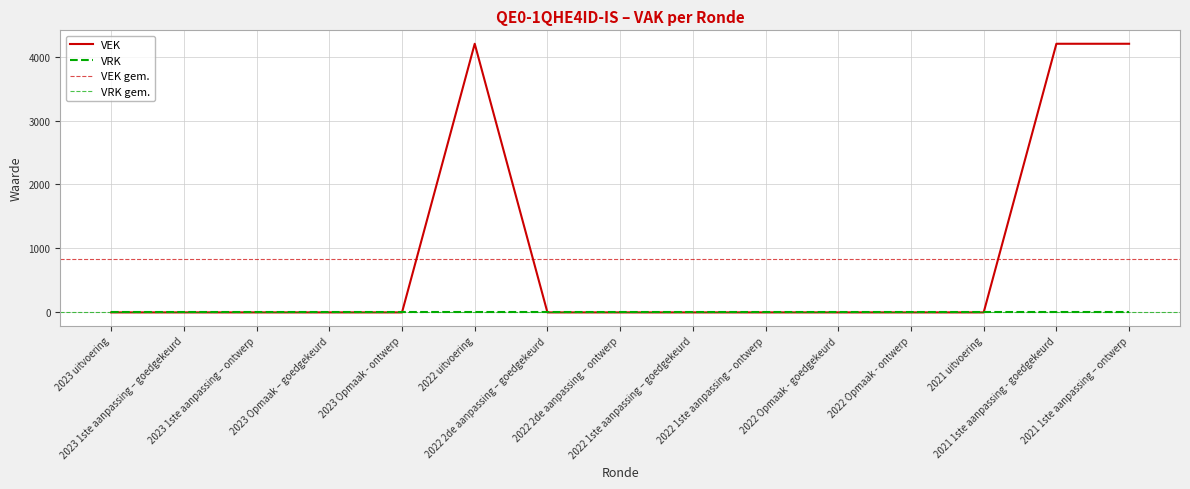

Reading left to right, extract all data points from this chart.

2023 uitvoering=0	2023 1ste aanpassing – goedgekeurd=0	2023 1ste aanpassing – ontwerp=0	2023 Opmaak – goedgekeurd=0	2023 Opmaak - ontwerp=0	2022 uitvoering=4200	2022 2de aanpassing – goedgekeurd=0	2022 2de aanpassing – ontwerp=0	2022 1ste aanpassing – goedgekeurd=0	2022 1ste aanpassing – ontwerp=0	2022 Opmaak - goedgekeurd=0	2022 Opmaak - ontwerp=0	2021 uitvoering=0	2021 1ste aanpassing - goedgekeurd=4200	2021 1ste aanpassing – ontwerp=4200